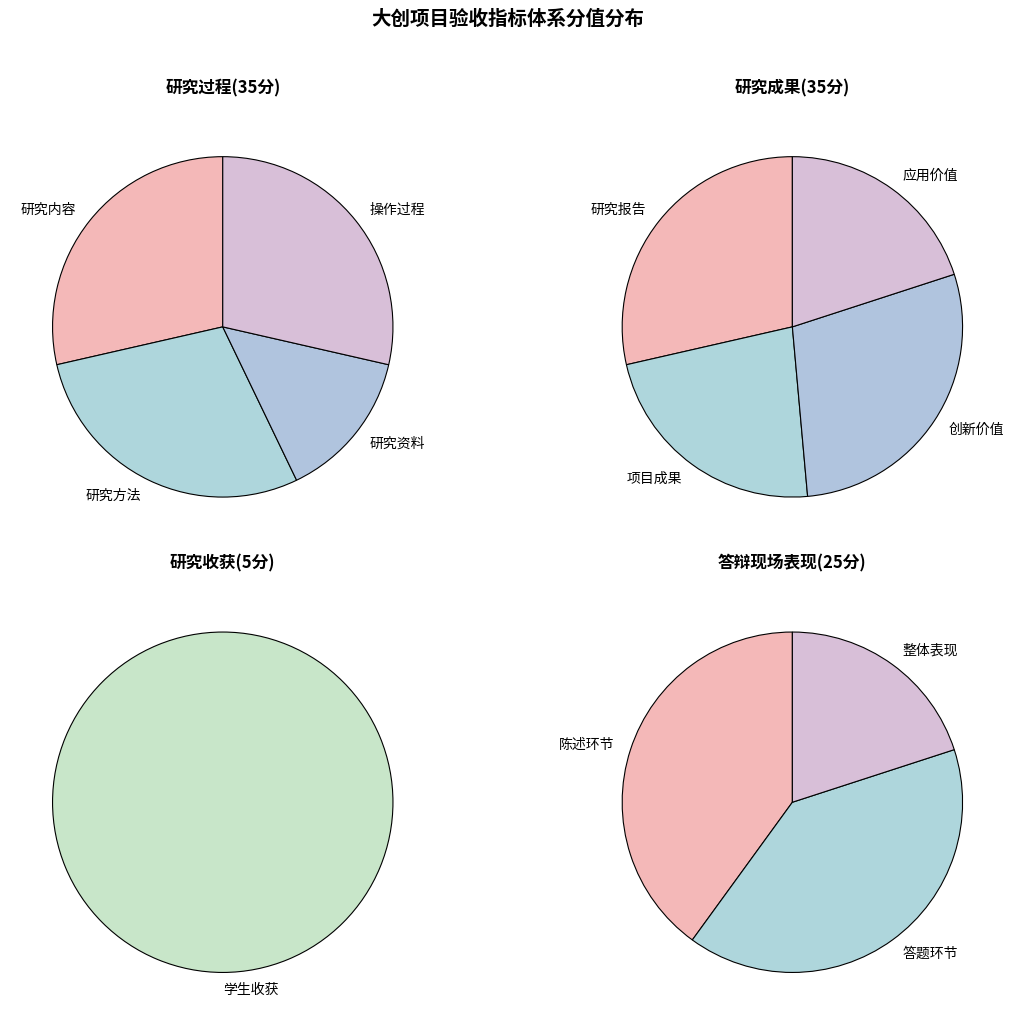

To the nearest percent, what portion does 答题环节 represent?

10%